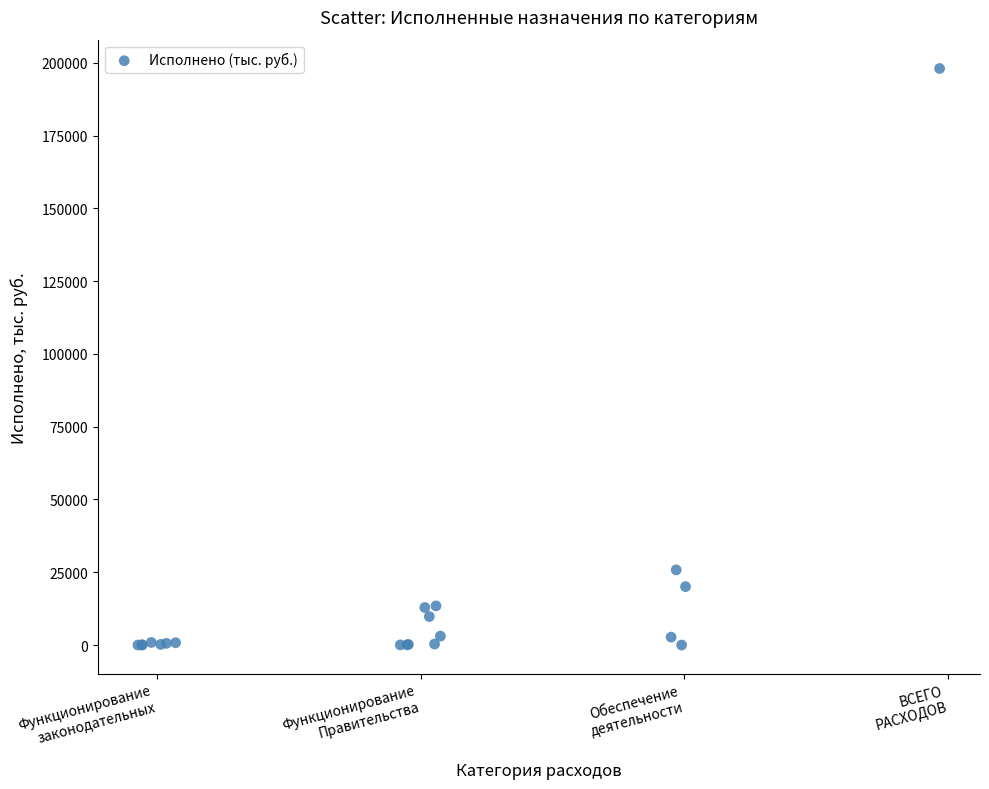

What Y value in the scatter plot is closest to 99031?

25824.6